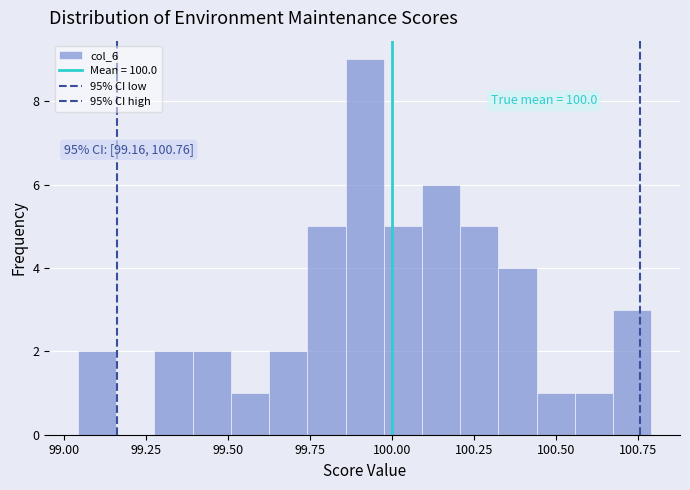

Around what value on the x-axis is the tallest bar? Give the approximate position of its centre, as read against the axis.

99.90